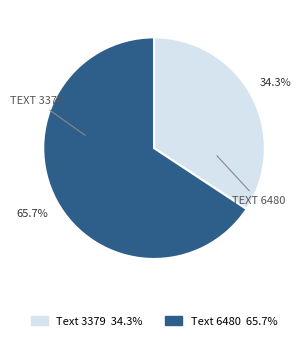

What portion of the pie excludes Text 6480 65.7%?

34.3%